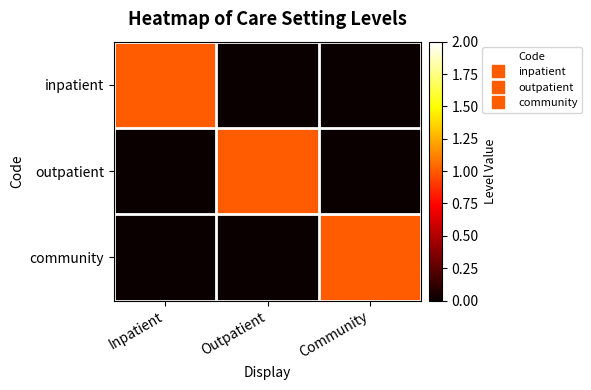

Reading left to right, transcribe all the data shown in this chart.

inpatient: Inpatient=1	Outpatient=0	Community=0
outpatient: Inpatient=0	Outpatient=1	Community=0
community: Inpatient=0	Outpatient=0	Community=1